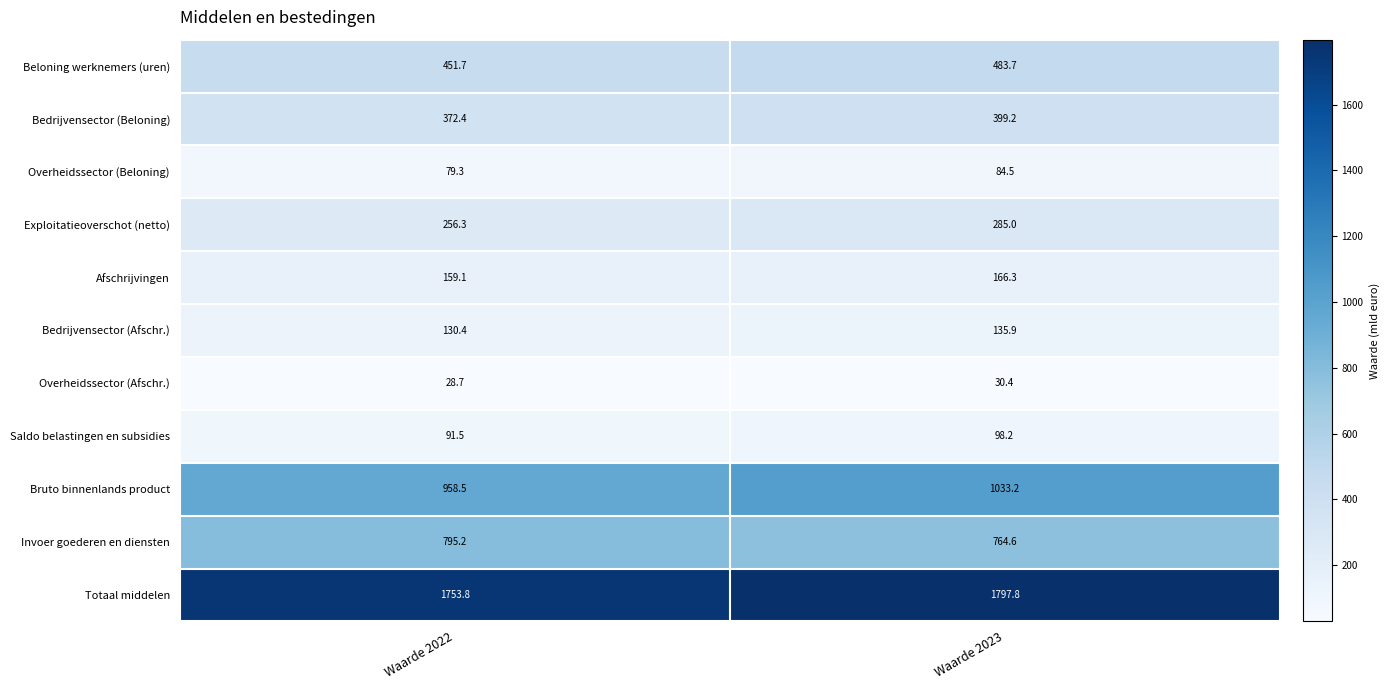

Read the Exploitatieoverschot (netto) value at Waarde 2022.

256.3